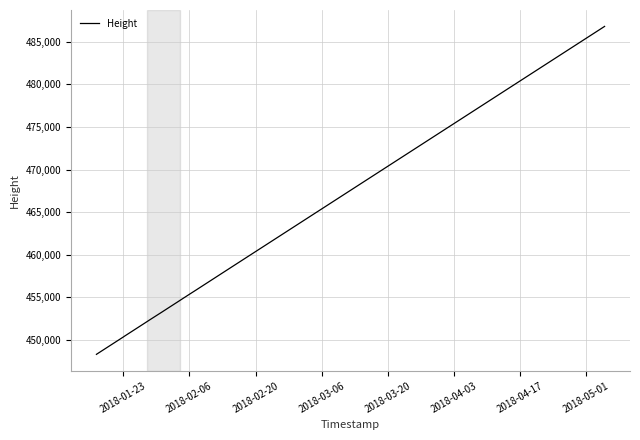

What is the sum of all values?

8168570